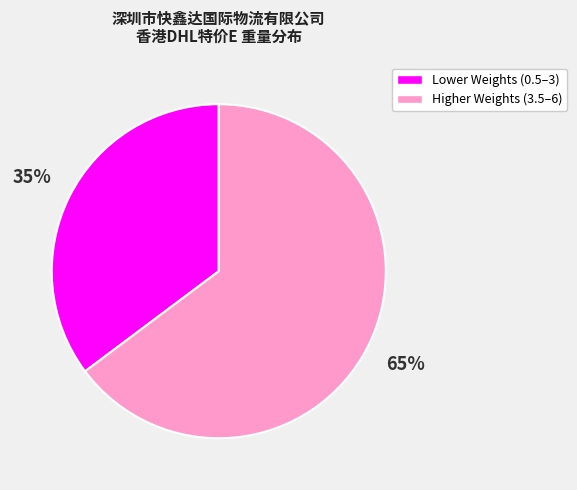

Is there any slice that represents more than half of the pie?

Yes